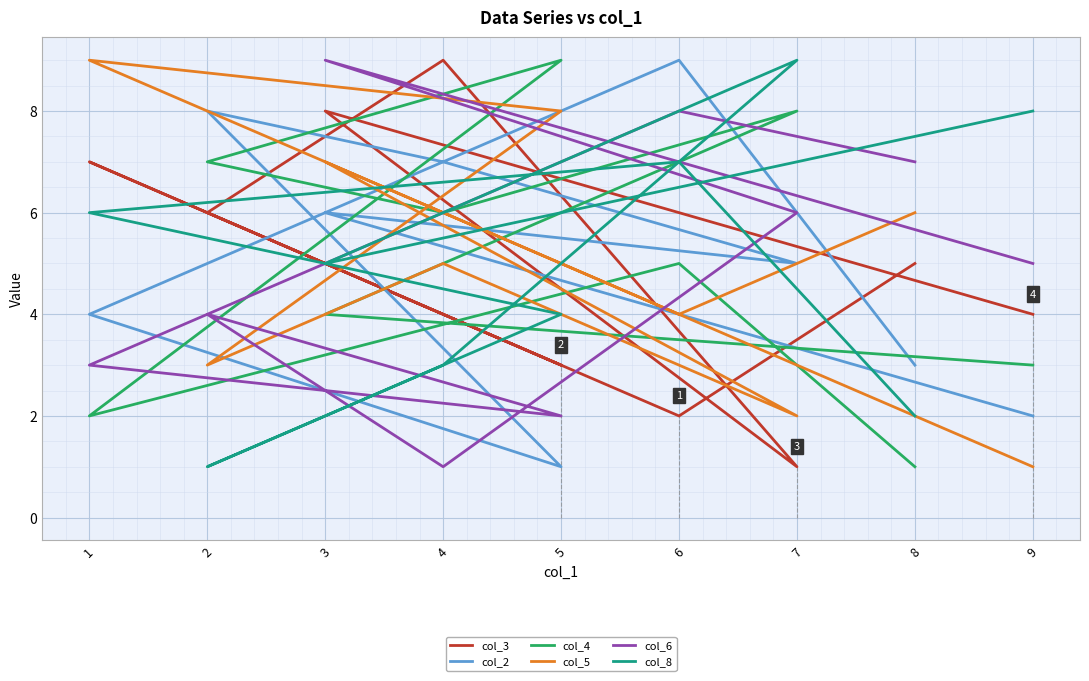

Which series has the largest total across all categories?

col_3